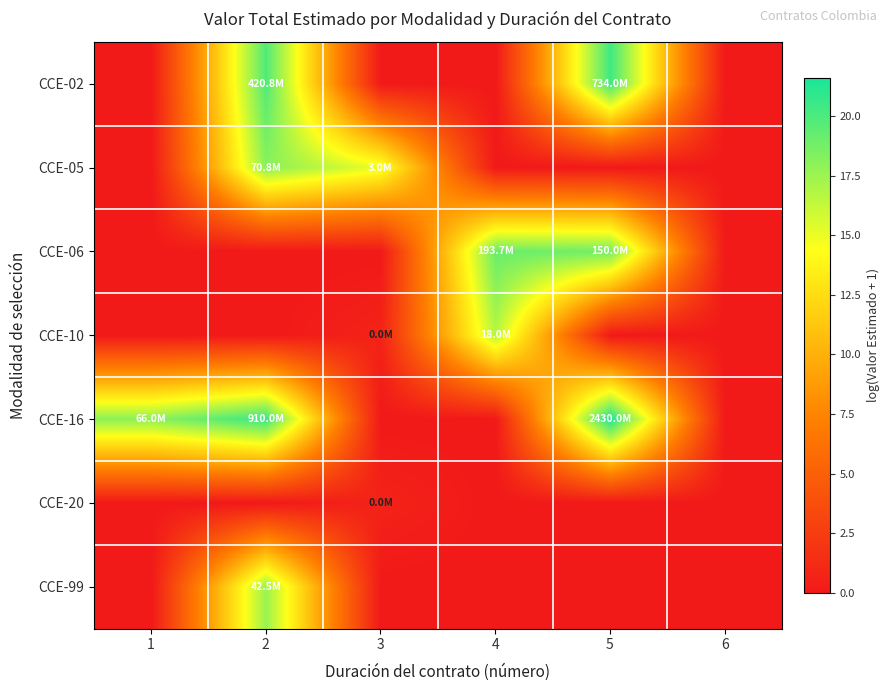

Reading left to right, what are all the values shown in this chart?

CCE-02: 1=0.0	2=19.9	3=0.0	4=0.0	5=20.4	6=0.0
CCE-05: 1=0.0	2=18.1	3=14.9	4=0.0	5=0.0	6=0.0
CCE-06: 1=0.0	2=0.0	3=0.0	4=19.1	5=18.8	6=0.0
CCE-10: 1=0.0	2=0.0	3=0.7	4=16.7	5=0.0	6=0.0
CCE-16: 1=18.0	2=20.6	3=0.0	4=0.0	5=21.6	6=0.0
CCE-20: 1=0.0	2=0.0	3=0.7	4=0.0	5=0.0	6=0.0
CCE-99: 1=0.0	2=17.6	3=0.0	4=0.0	5=0.0	6=0.0